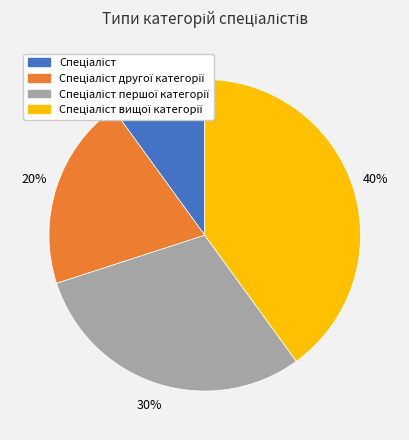

To the nearest percent, what is the difference between the largest and smallest slice percentages?

30%